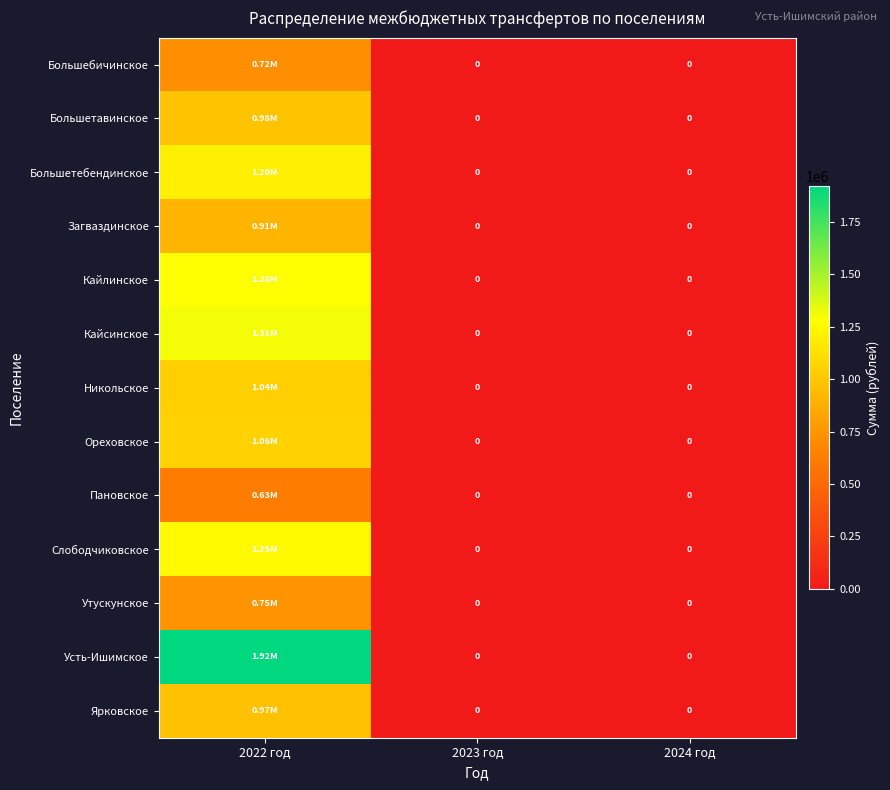

At which category is the sum across all series the highest?

2022 год